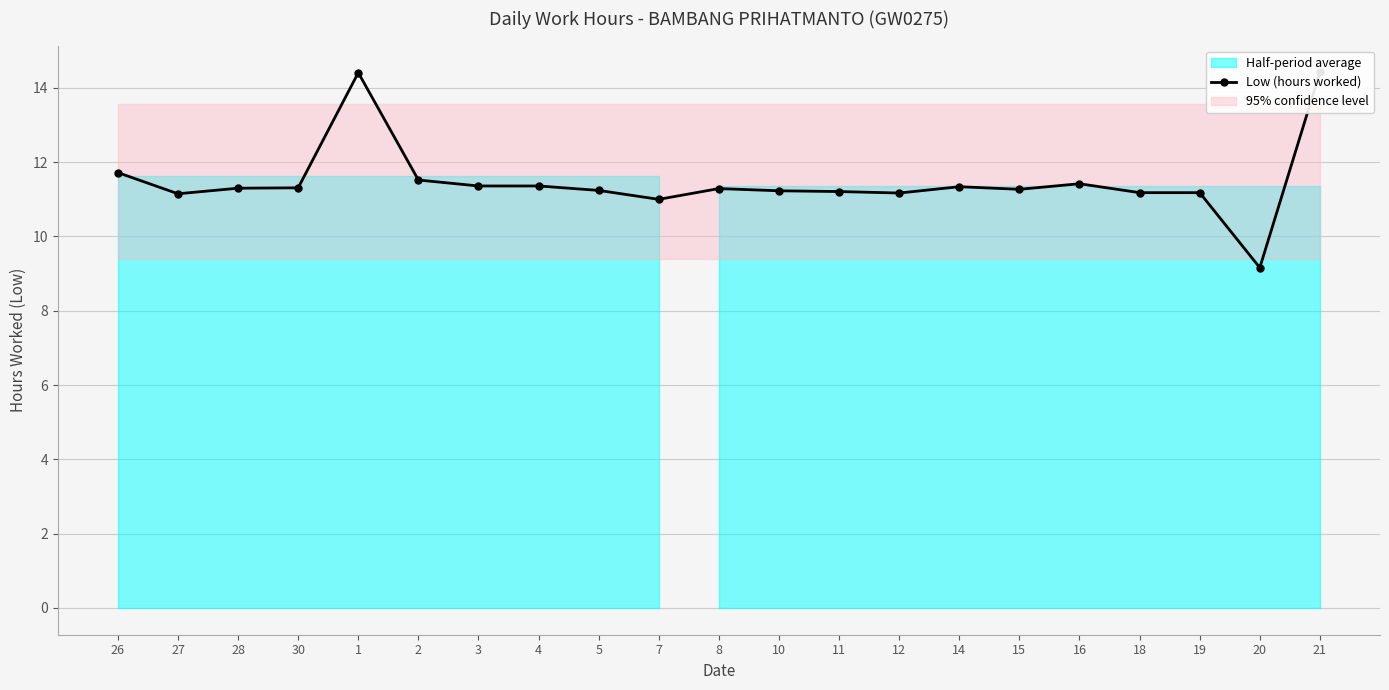

What is the value of the 15th point from the left?

11.3